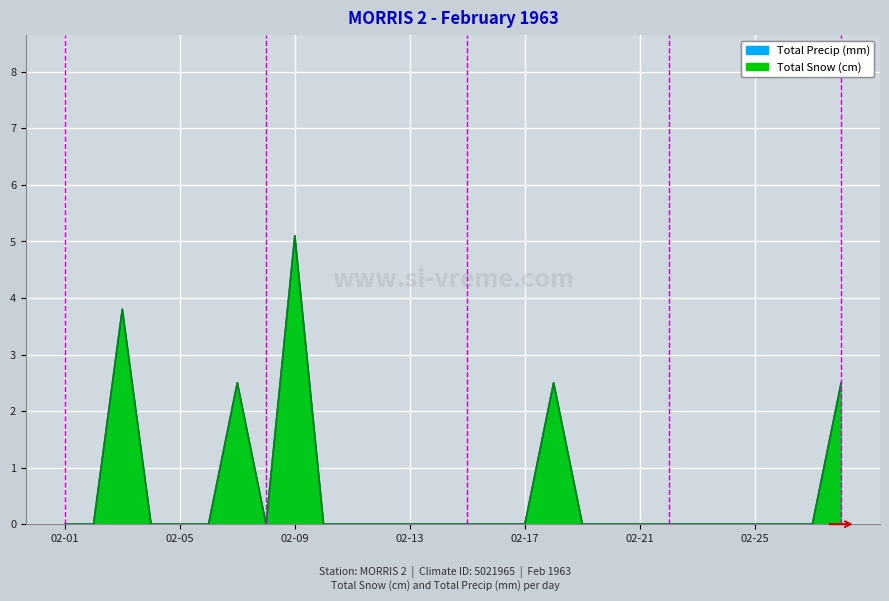

In Total Snow (cm), how many points are lower than both neighbors (excluding endpoints)?

1